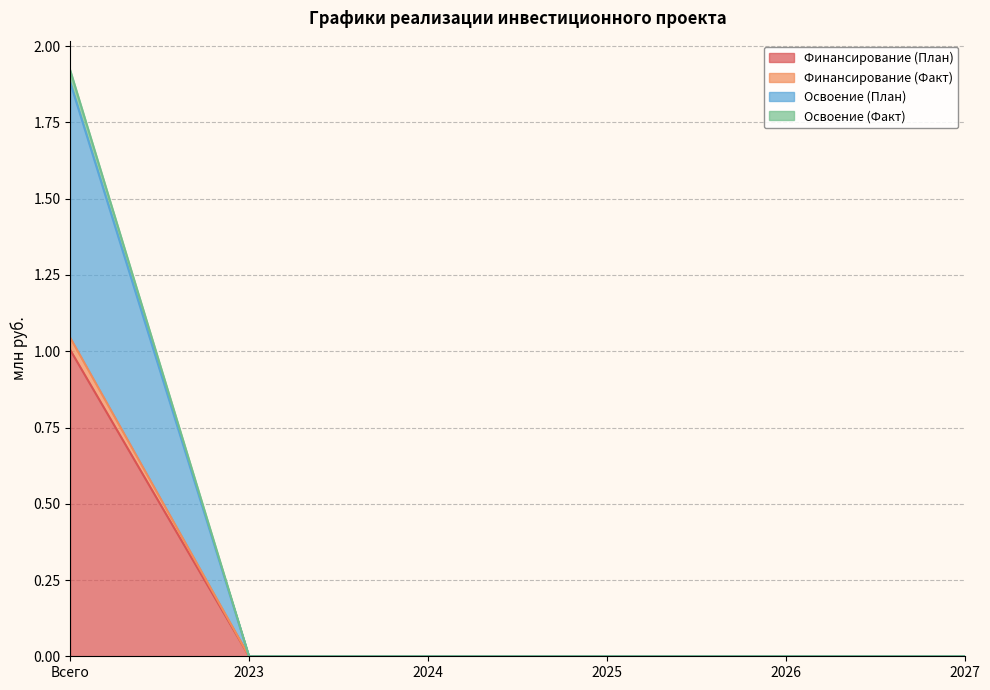

Reading left to right, extract all data points from this chart.

Финансирование (План): 1.0	0.0	0.0	0.0	0.0	0.0
Финансирование (Факт): 1.0	0.0	0.0	0.0	0.0	0.0
Освоение (План): 1.9	0.0	0.0	0.0	0.0	0.0
Освоение (Факт): 1.9	0.0	0.0	0.0	0.0	0.0